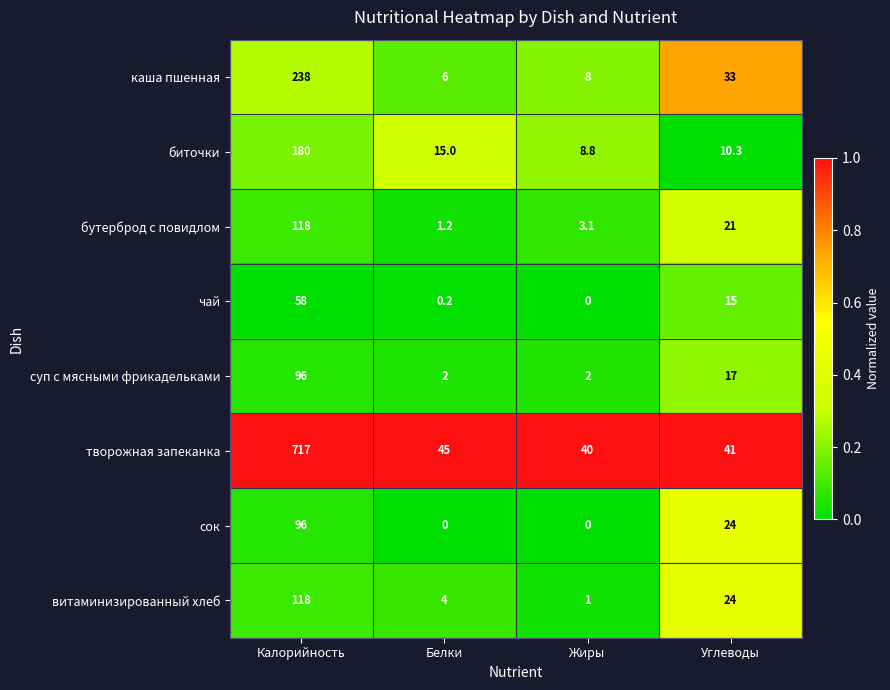

What is the average value of the чай series?

18.3